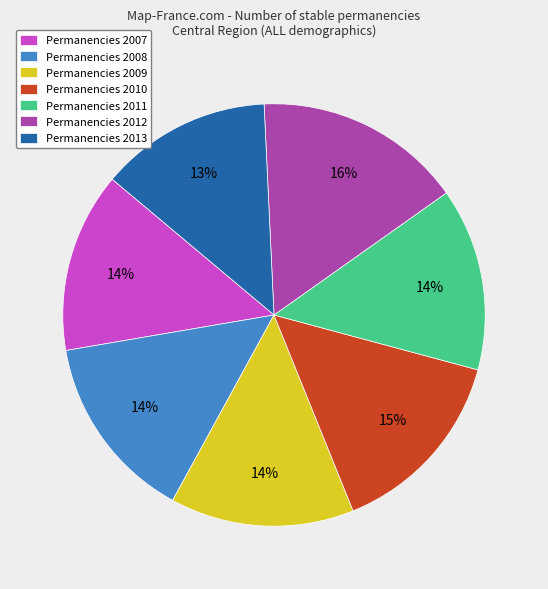

Does any single category account for the majority?

No